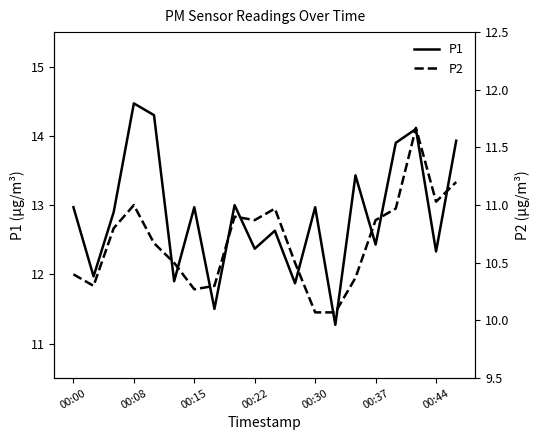

The P1 series shows 12.3 at 00:44. True or false?

True